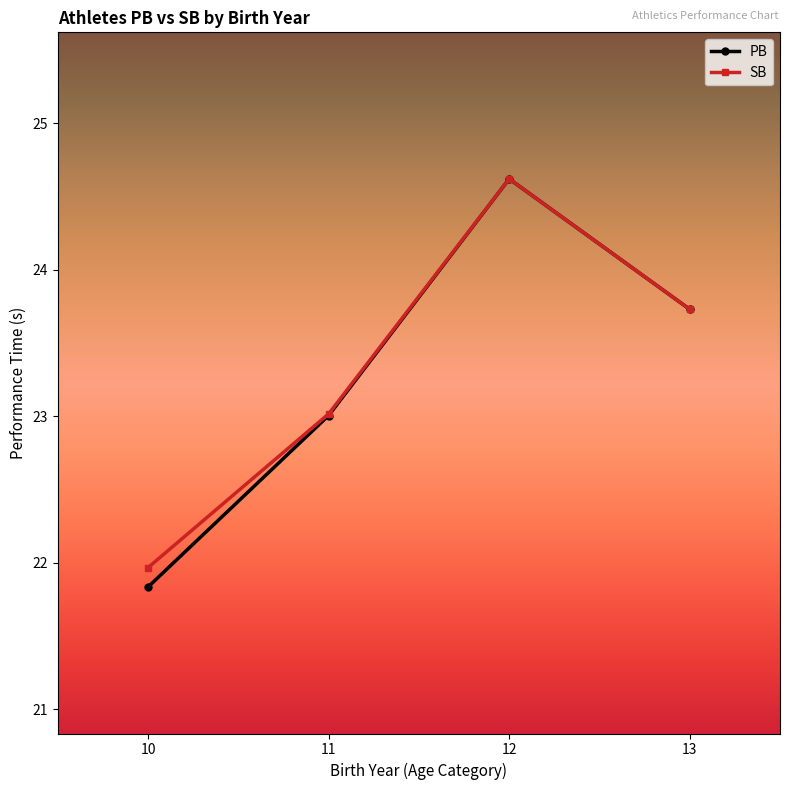

In SB, how many points are higher than both neighbors (excluding endpoints)?

1